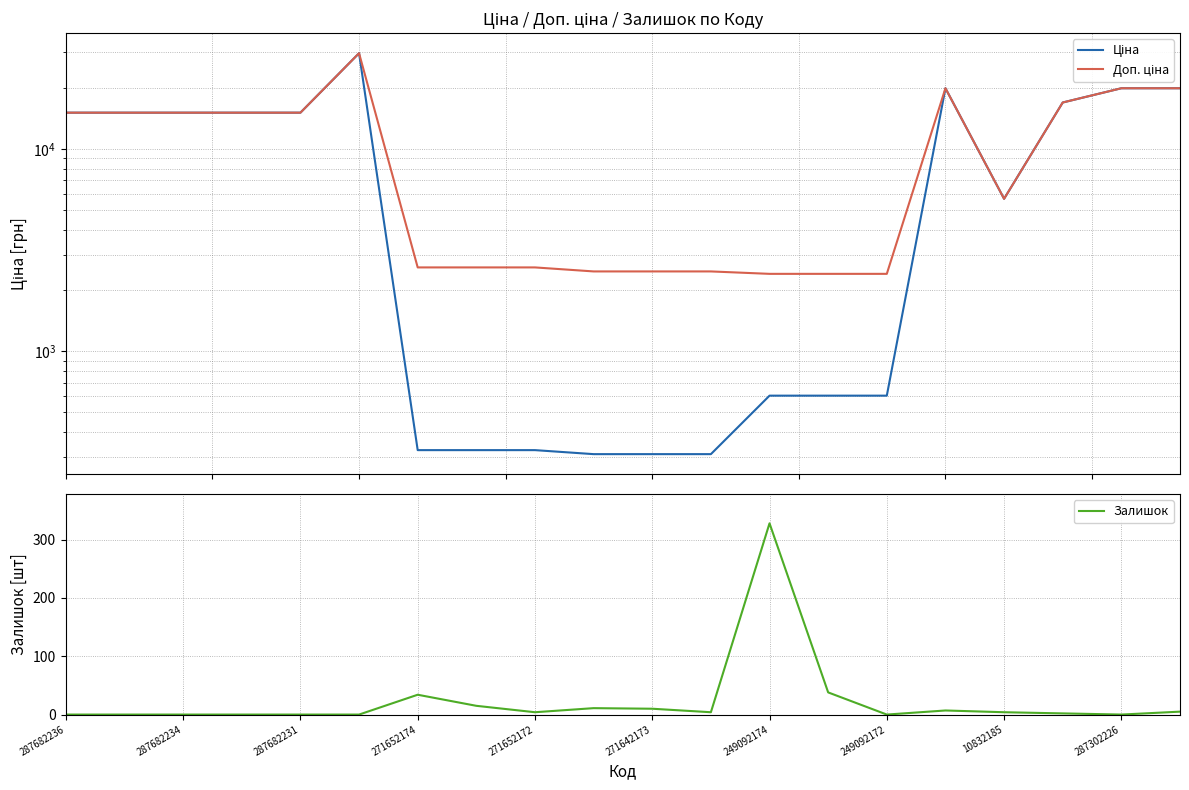

Which category has the highest value in the Залишок series?

249092174